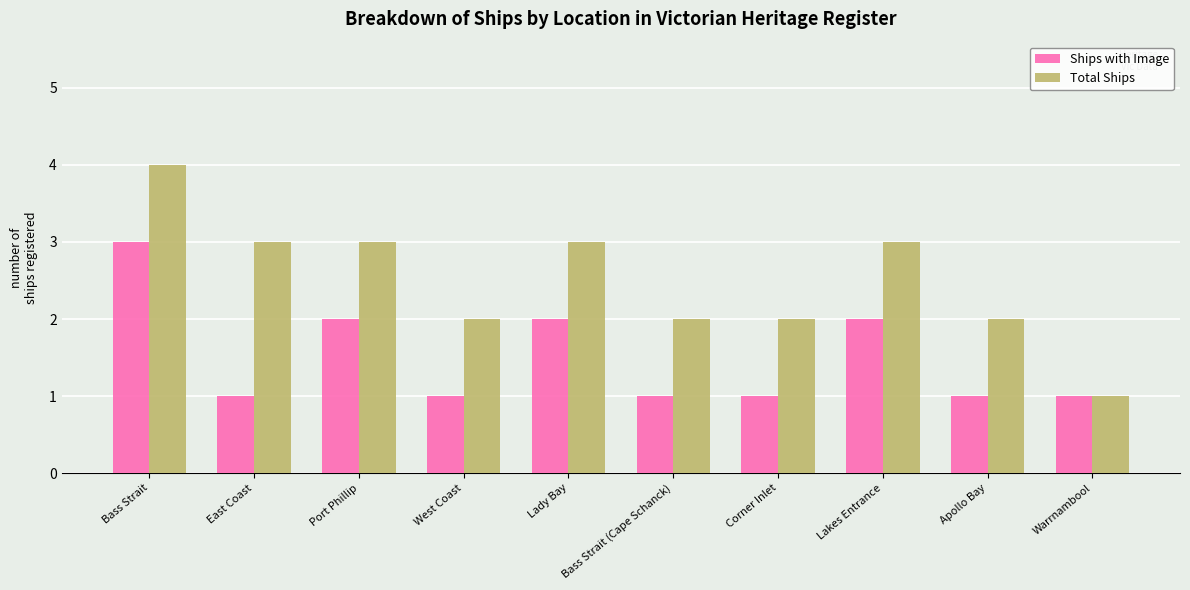

List the series in order of their peak value, lowest first.

Ships with Image, Total Ships